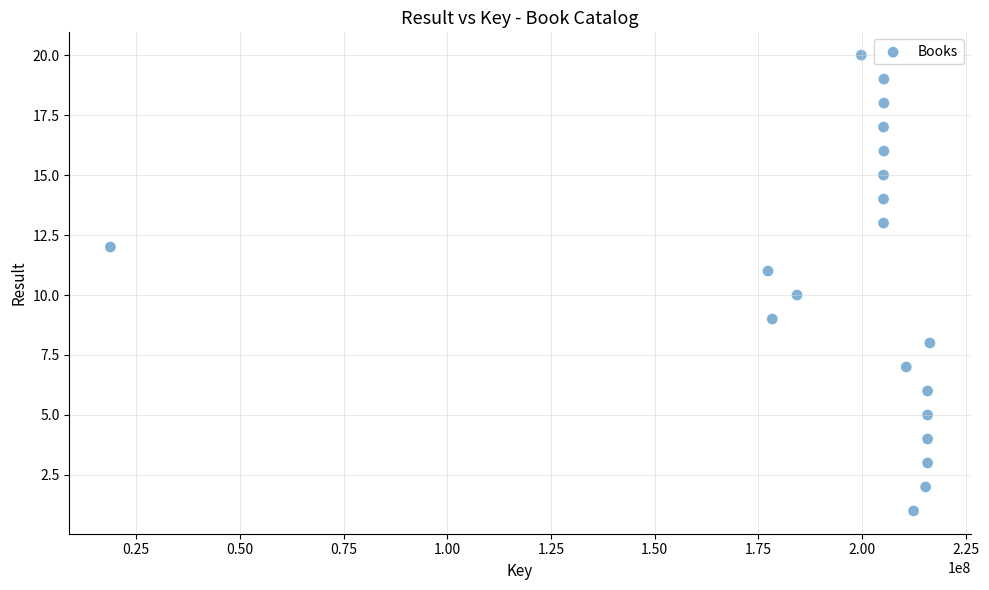

What is the range of X values (max minus min)?

197604976